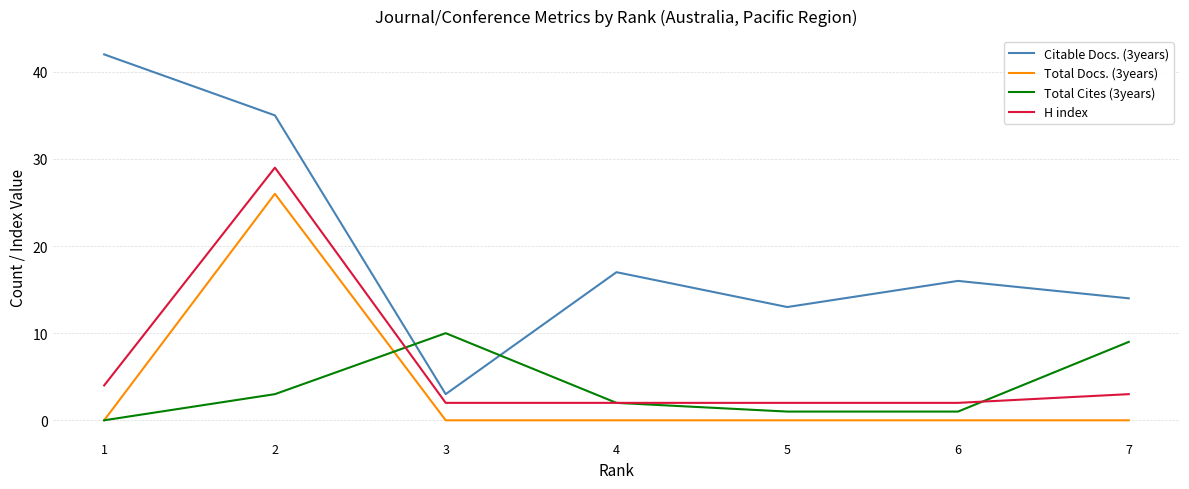

What are all the series names shown in the legend?

Citable Docs. (3years), Total Docs. (3years), Total Cites (3years), H index